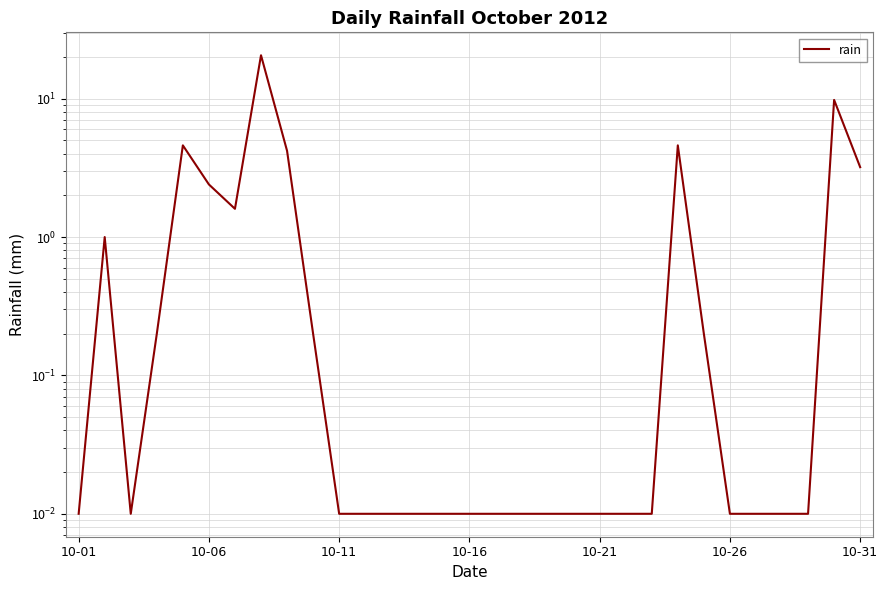

Is this an area chart (filled region under the line)?

No